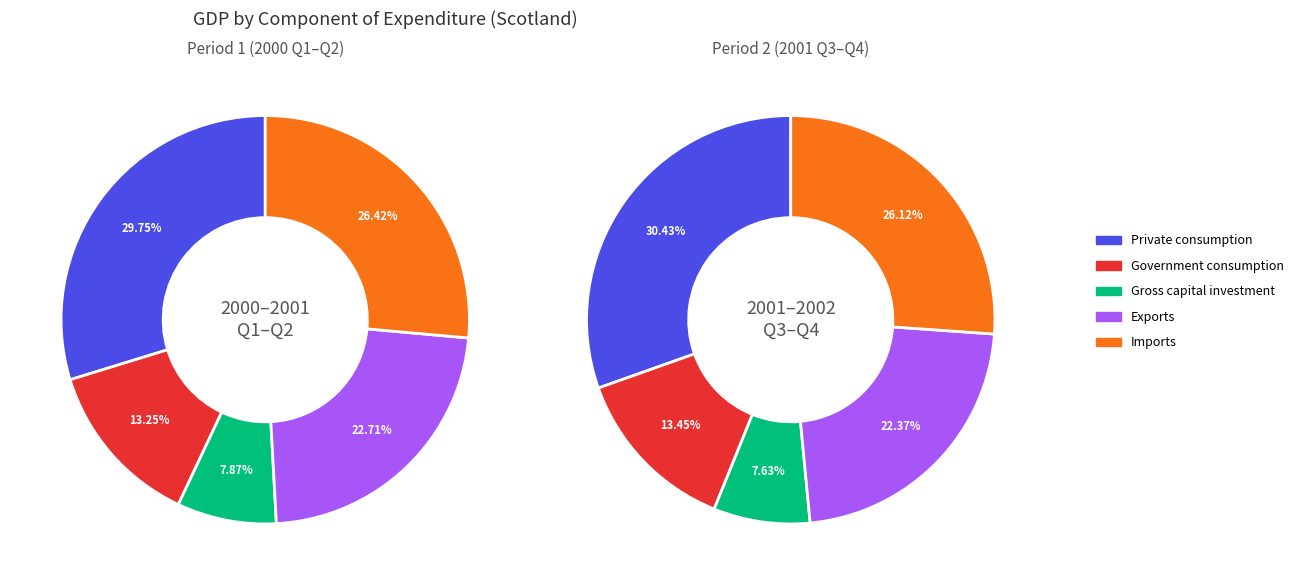

What portion of the pie excludes 9?

89.7%